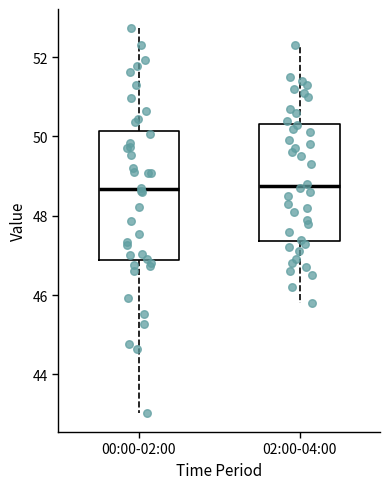

Which box is the tallest, from its lower edge to its upper edge?

00:00-02:00